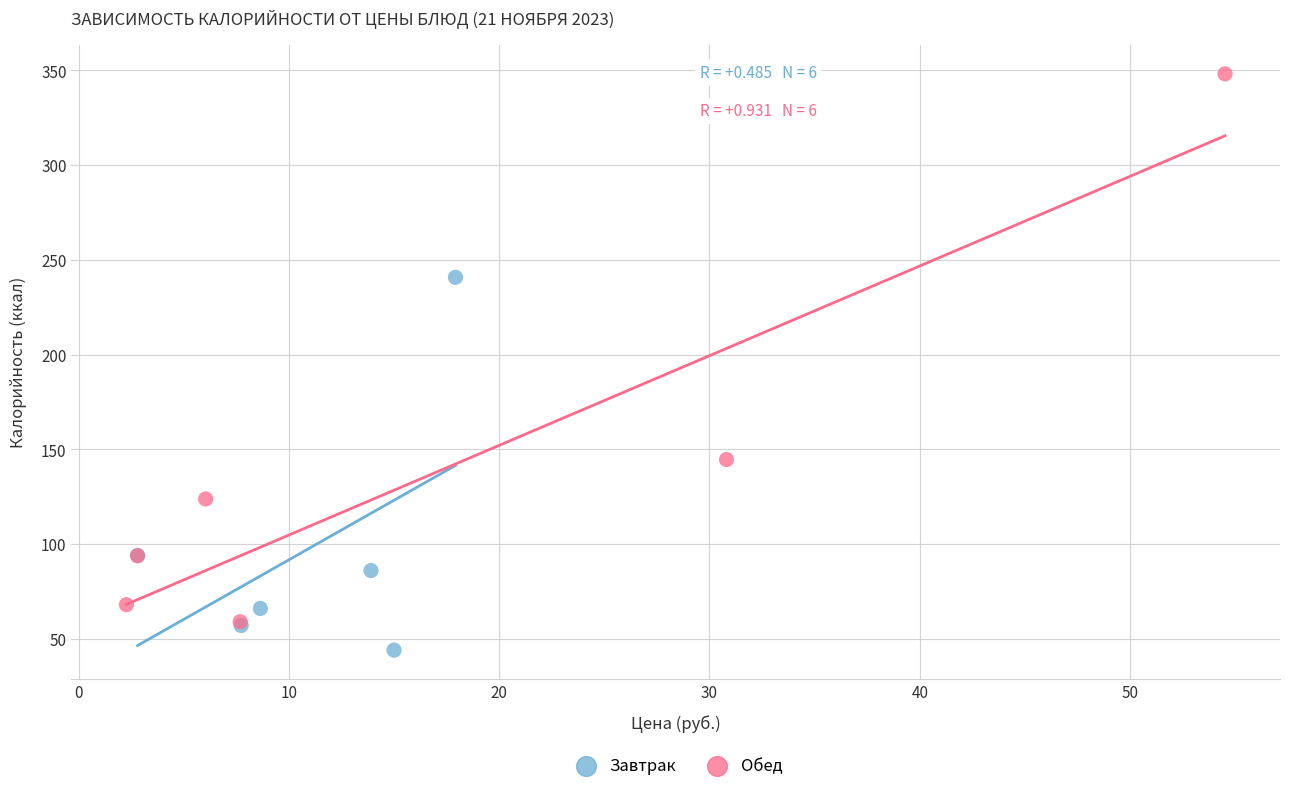

Which series contains the lowest Y value?

Завтрак